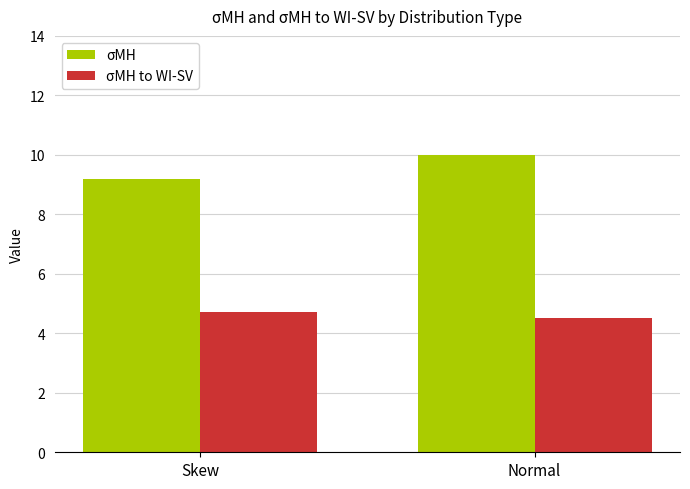

Which series has the largest total across all categories?

σMH